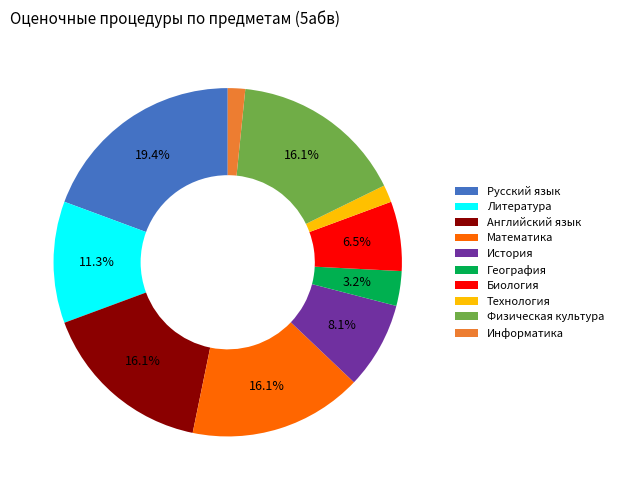

Does Технология represent more than half of the total?

No